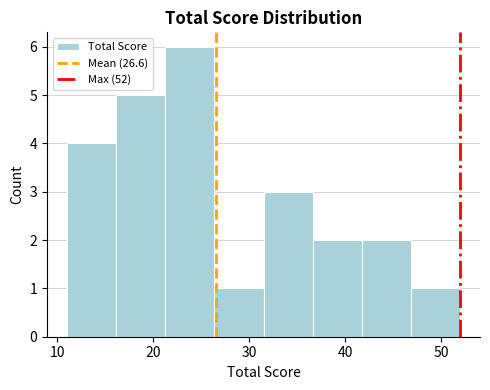

Reading left to right, list every bar in this chart as the range it spans on the x-axis followed by its height. Neither the bar edges nor the heights are printed on the chart, so give them approximately, as read against the axes.

11 to 16: 4
16 to 21: 5
21 to 26: 6
26 to 32: 1
32 to 37: 3
37 to 42: 2
42 to 47: 2
47 to 52: 1